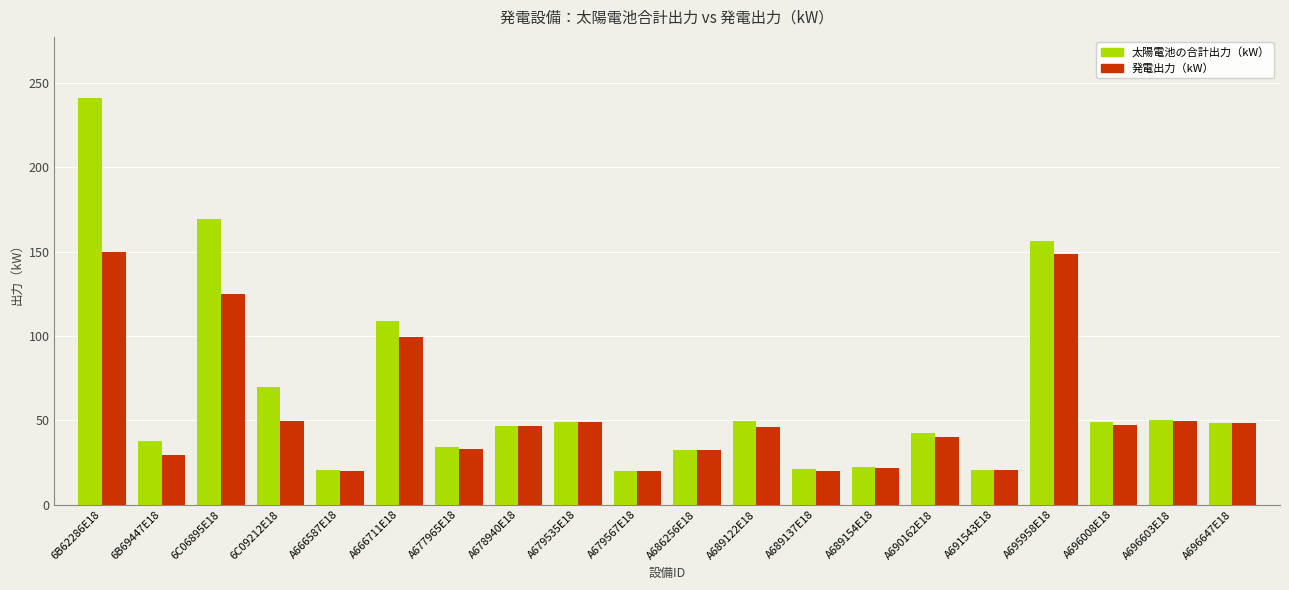

How many values in the 太陽電池の合計出力（kW） series are below 48?

10